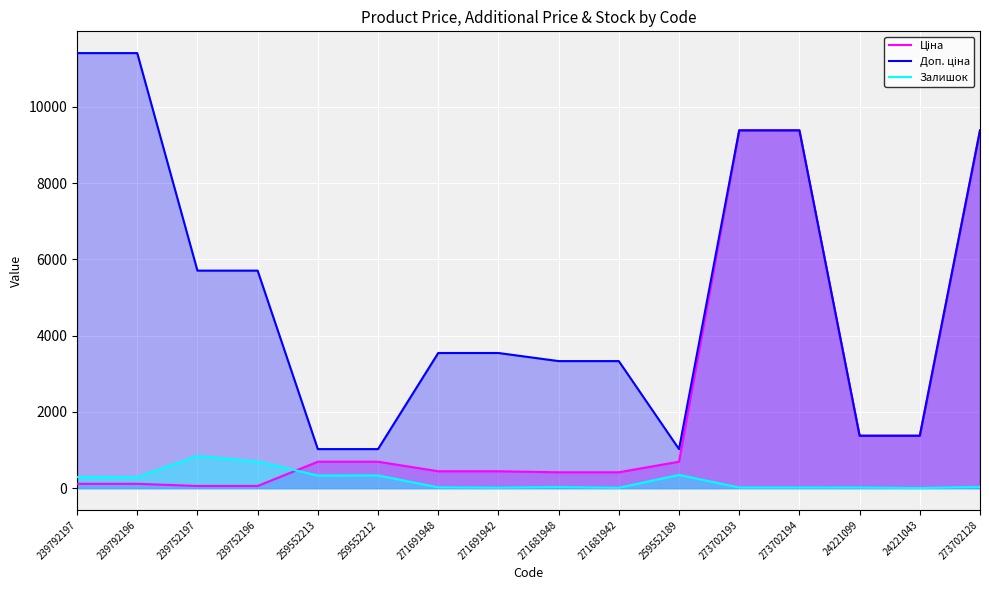

True or false: Доп. ціна and Ціна cross at least once.

False